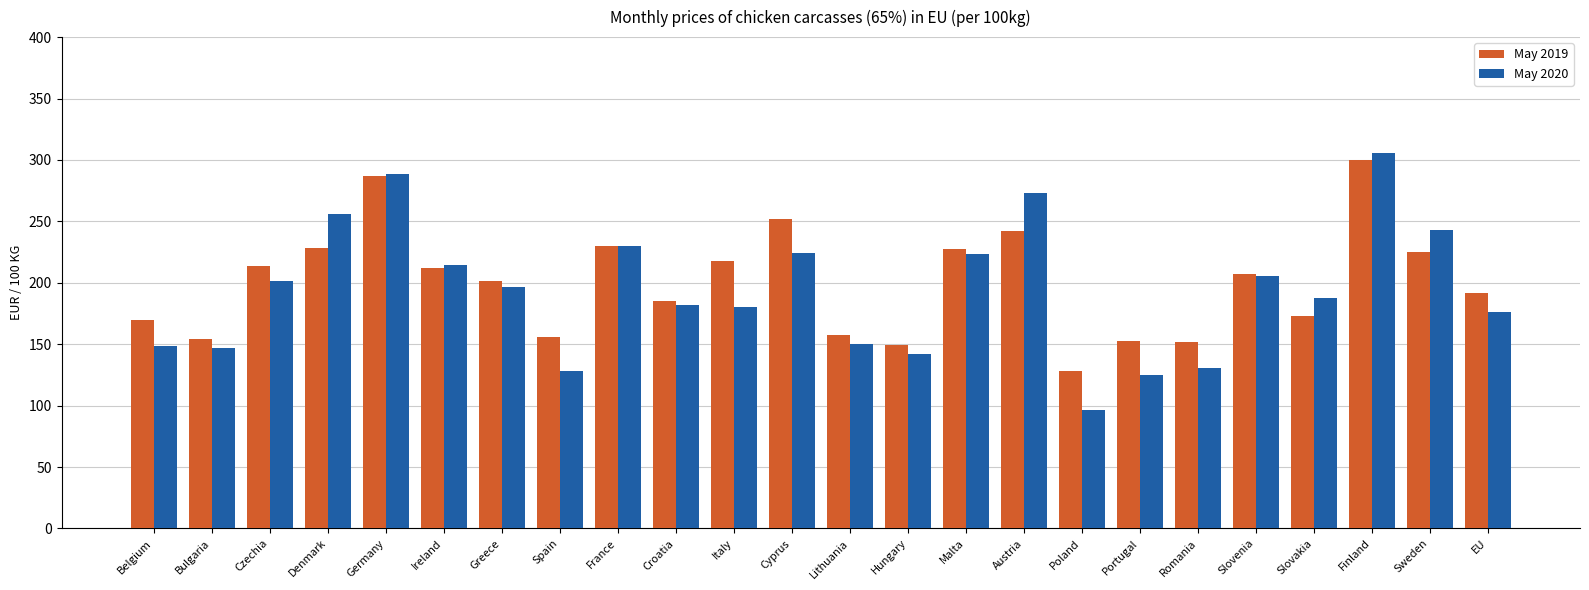

At which label does May 2020 first exceed 196?

Czechia